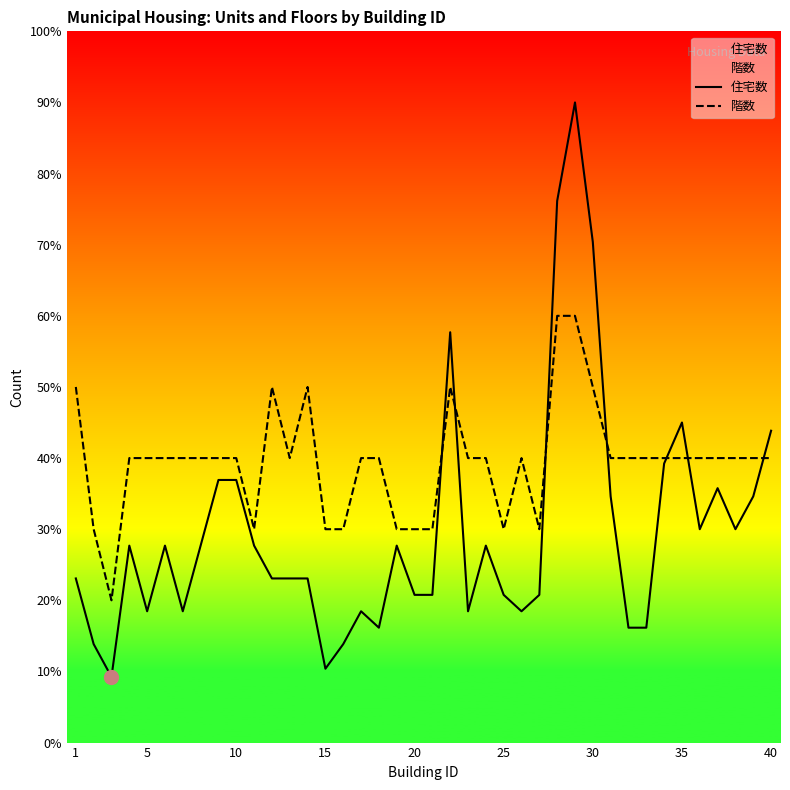

Which series contains the lowest Y value?

住宅数